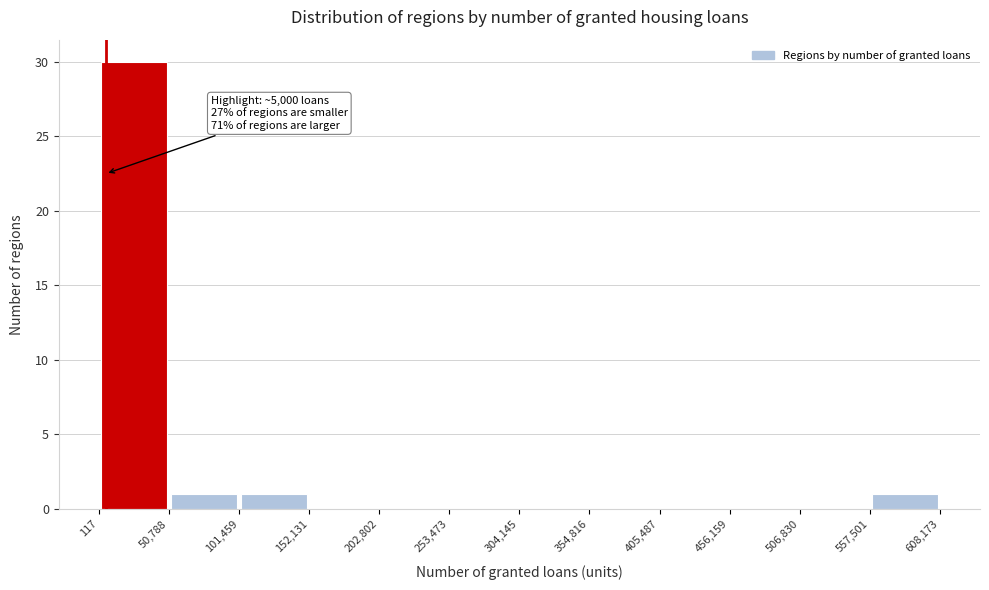

Over which range of the x-axis is the bar tallest?

117 to 50,788